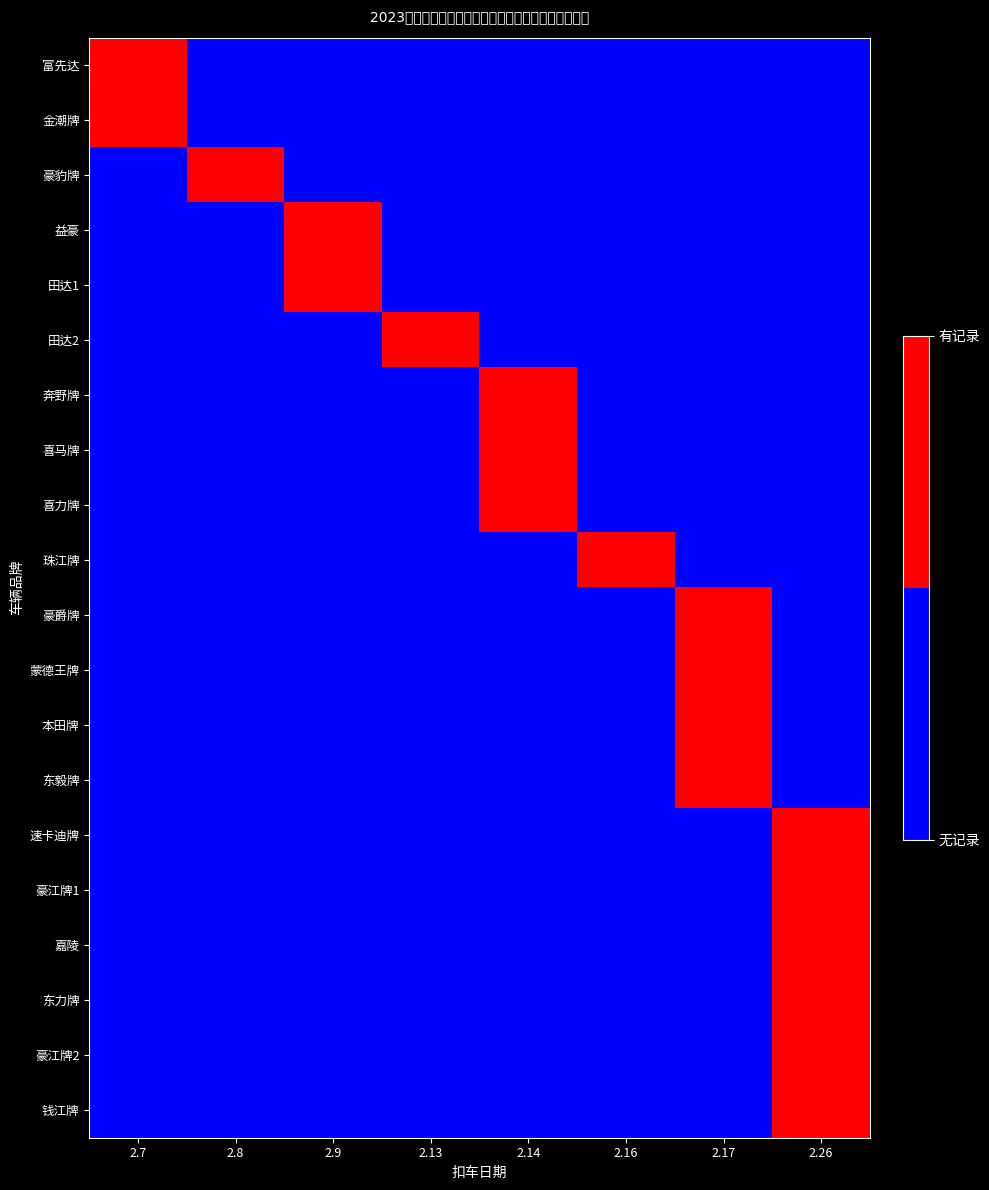

Reading left to right, what are all the values shown in this chart?

富先达: 2.7=1	2.8=0	2.9=0	2.13=0	2.14=0	2.16=0	2.17=0	2.26=0
金潮牌: 2.7=1	2.8=0	2.9=0	2.13=0	2.14=0	2.16=0	2.17=0	2.26=0
豪豹牌: 2.7=0	2.8=1	2.9=0	2.13=0	2.14=0	2.16=0	2.17=0	2.26=0
益豪: 2.7=0	2.8=0	2.9=1	2.13=0	2.14=0	2.16=0	2.17=0	2.26=0
田达1: 2.7=0	2.8=0	2.9=1	2.13=0	2.14=0	2.16=0	2.17=0	2.26=0
田达2: 2.7=0	2.8=0	2.9=0	2.13=1	2.14=0	2.16=0	2.17=0	2.26=0
奔野牌: 2.7=0	2.8=0	2.9=0	2.13=0	2.14=1	2.16=0	2.17=0	2.26=0
喜马牌: 2.7=0	2.8=0	2.9=0	2.13=0	2.14=1	2.16=0	2.17=0	2.26=0
喜力牌: 2.7=0	2.8=0	2.9=0	2.13=0	2.14=1	2.16=0	2.17=0	2.26=0
珠江牌: 2.7=0	2.8=0	2.9=0	2.13=0	2.14=0	2.16=1	2.17=0	2.26=0
豪爵牌: 2.7=0	2.8=0	2.9=0	2.13=0	2.14=0	2.16=0	2.17=1	2.26=0
蒙德王牌: 2.7=0	2.8=0	2.9=0	2.13=0	2.14=0	2.16=0	2.17=1	2.26=0
本田牌: 2.7=0	2.8=0	2.9=0	2.13=0	2.14=0	2.16=0	2.17=1	2.26=0
东毅牌: 2.7=0	2.8=0	2.9=0	2.13=0	2.14=0	2.16=0	2.17=1	2.26=0
速卡迪牌: 2.7=0	2.8=0	2.9=0	2.13=0	2.14=0	2.16=0	2.17=0	2.26=1
豪江牌1: 2.7=0	2.8=0	2.9=0	2.13=0	2.14=0	2.16=0	2.17=0	2.26=1
嘉陵: 2.7=0	2.8=0	2.9=0	2.13=0	2.14=0	2.16=0	2.17=0	2.26=1
东力牌: 2.7=0	2.8=0	2.9=0	2.13=0	2.14=0	2.16=0	2.17=0	2.26=1
豪江牌2: 2.7=0	2.8=0	2.9=0	2.13=0	2.14=0	2.16=0	2.17=0	2.26=1
钱江牌: 2.7=0	2.8=0	2.9=0	2.13=0	2.14=0	2.16=0	2.17=0	2.26=1